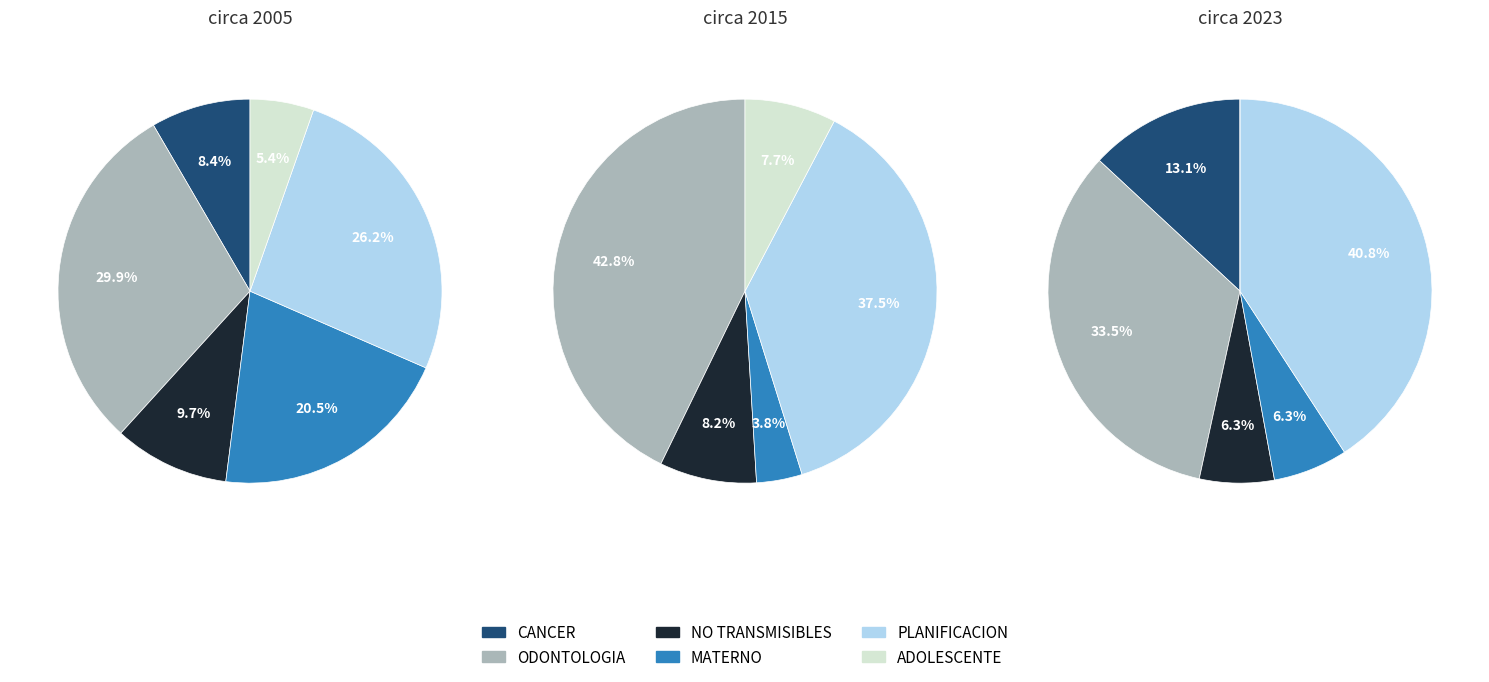

Between ODONTOLOGIA and MATERNO, which is larger?

ODONTOLOGIA